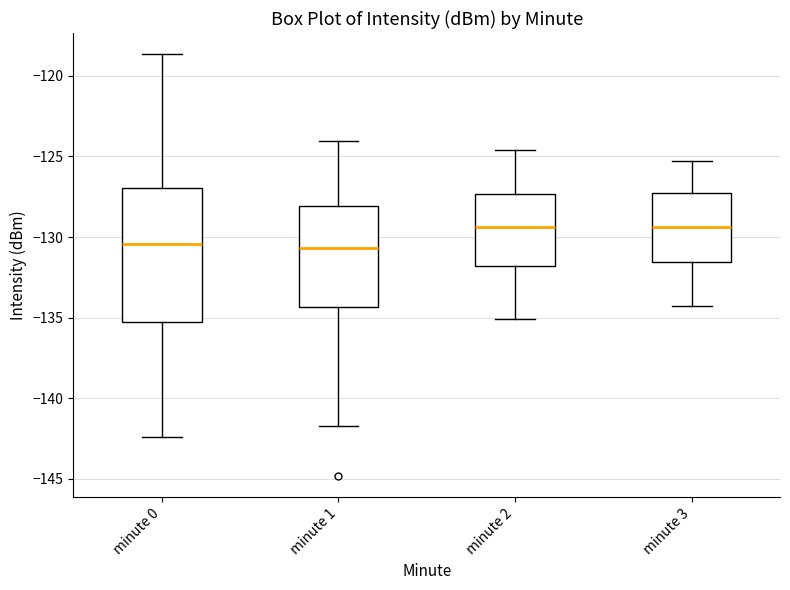

Reading left to right, read every box against the y-axis: the position of its median line, the range the box covers, and the ends of its whiskers. The values are not printed on the chart, so give them approximately, as read against the axis.

minute 0: median -130.5, box -135.5 to -127.0, whiskers -142.5 to -118.5
minute 1: median -130.5, box -134.5 to -128.0, whiskers -141.5 to -124.0
minute 2: median -129.5, box -132.0 to -127.5, whiskers -135.0 to -124.5
minute 3: median -129.5, box -131.5 to -127.5, whiskers -134.5 to -125.5